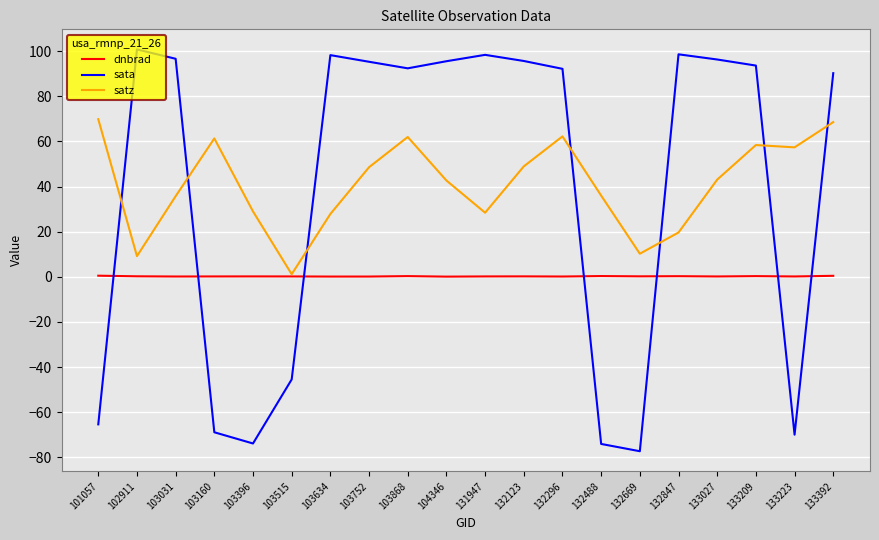

Where do satz and sata first cross each other?

101057 and 102911